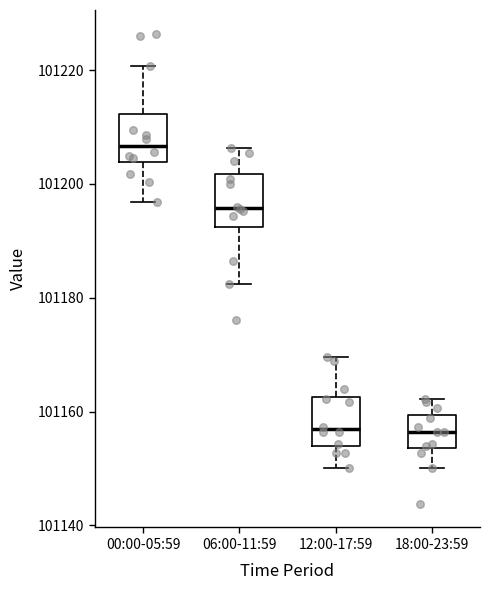

Reading left to right, read every box against the y-axis: the position of its median line, the range the box covers, and the ends of its whiskers. The values are not printed on the chart, so give them approximately, as read against the axis.

00:00-05:59: median 101206, box 101204 to 101212, whiskers 101196 to 101220
06:00-11:59: median 101196, box 101192 to 101202, whiskers 101182 to 101206
12:00-17:59: median 101156, box 101154 to 101162, whiskers 101150 to 101170
18:00-23:59: median 101156, box 101154 to 101160, whiskers 101150 to 101162